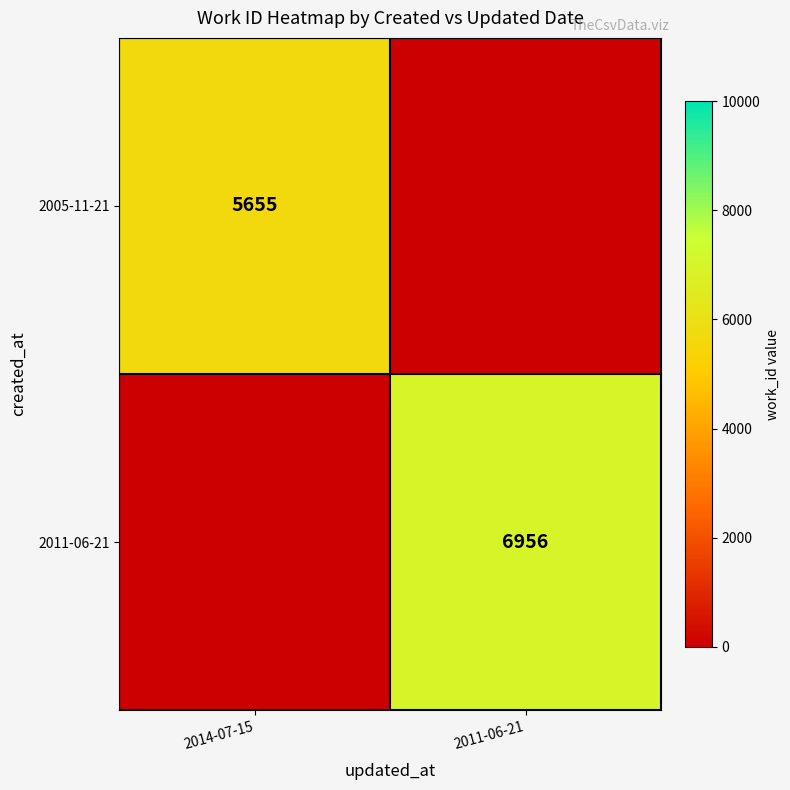

Is it true that 2011-06-21 equals 6956 at 2011-06-21?

True